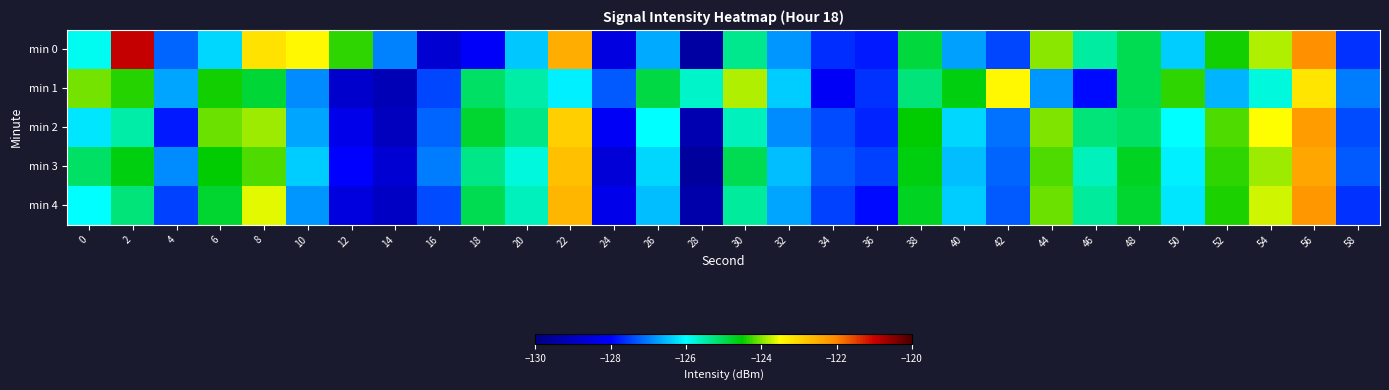

How many series are shown in this chart?

5